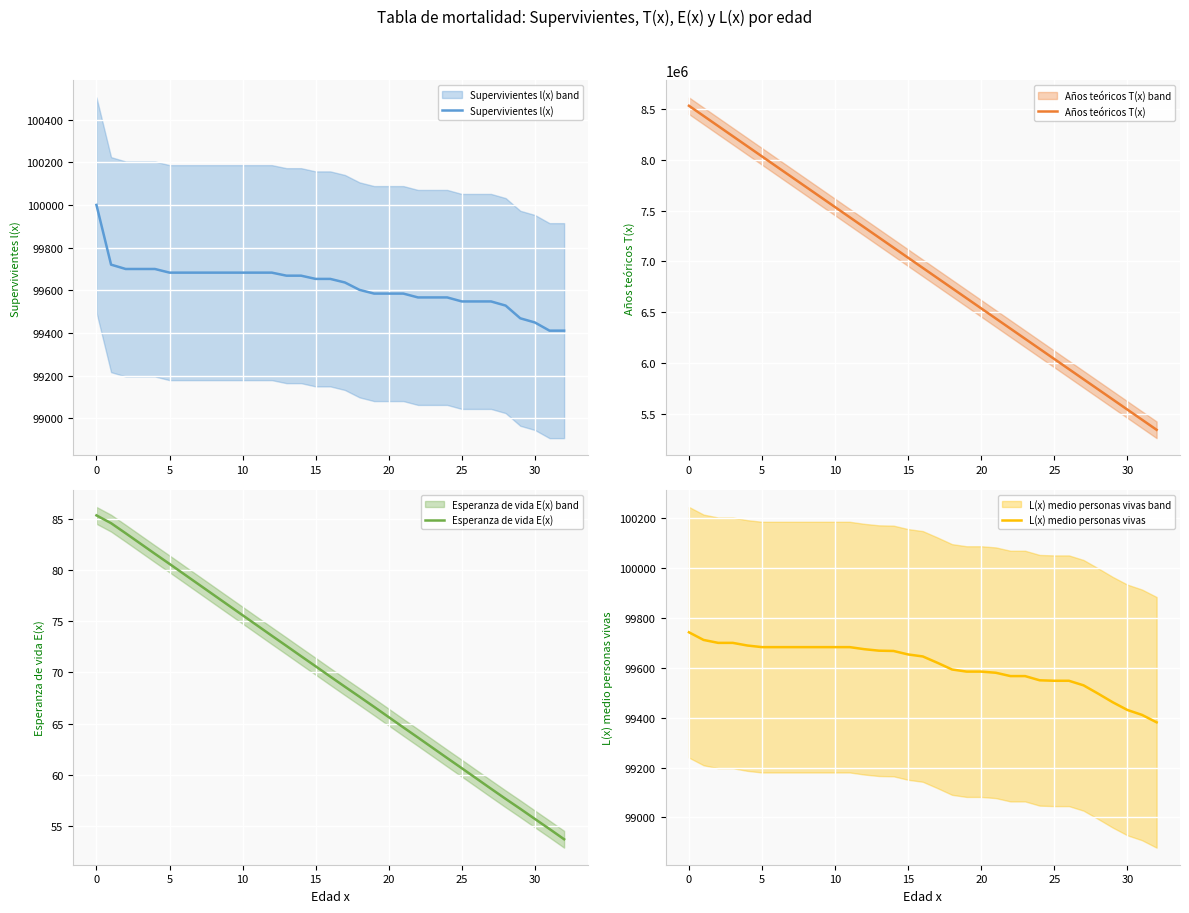

Rank the series at 25 from highest to lowest value.

Años teóricos T(x), Supervivientes l(x), L(x) medio personas vivas, Esperanza de vida E(x)